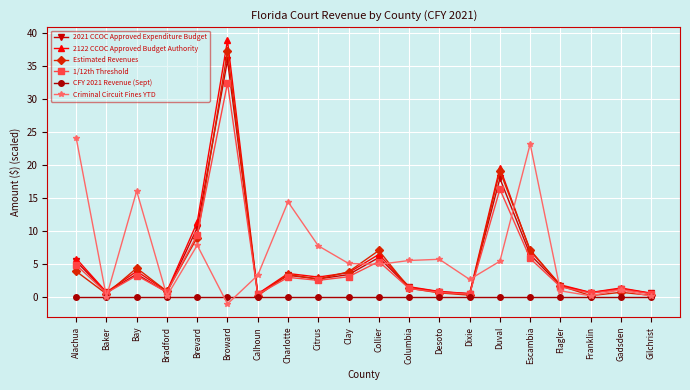

Where is the first local minimum for Estimated Revenues?

Baker